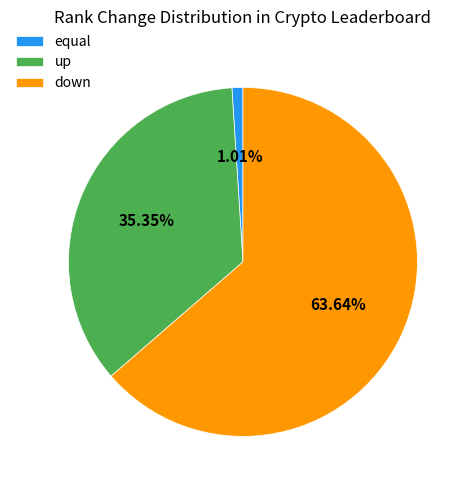

To the nearest percent, what portion does equal represent?

1%